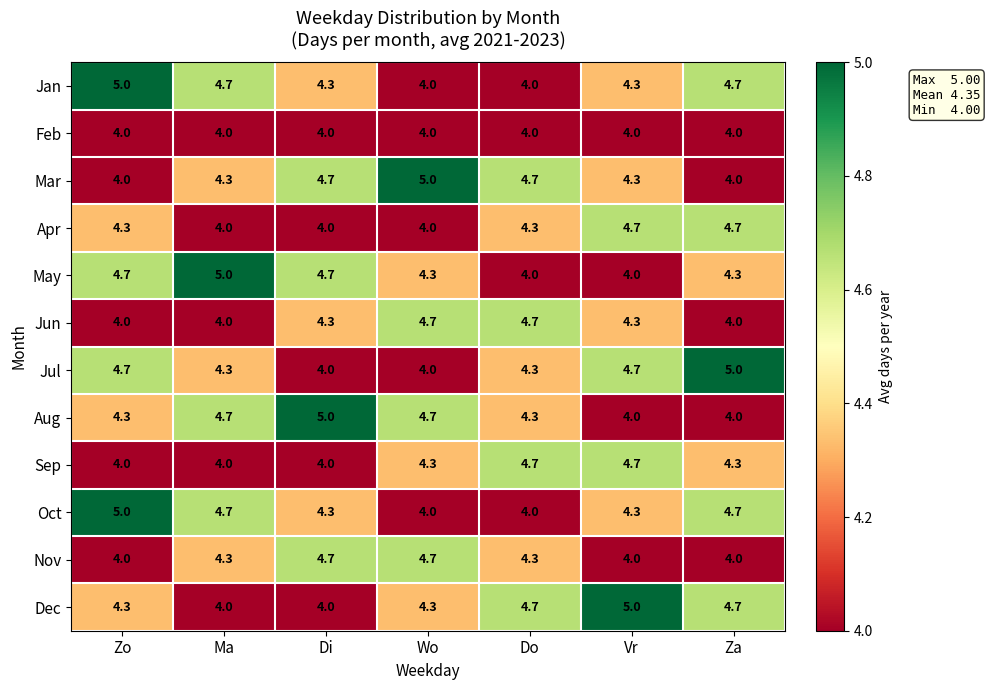

How many data points does each series have?

7